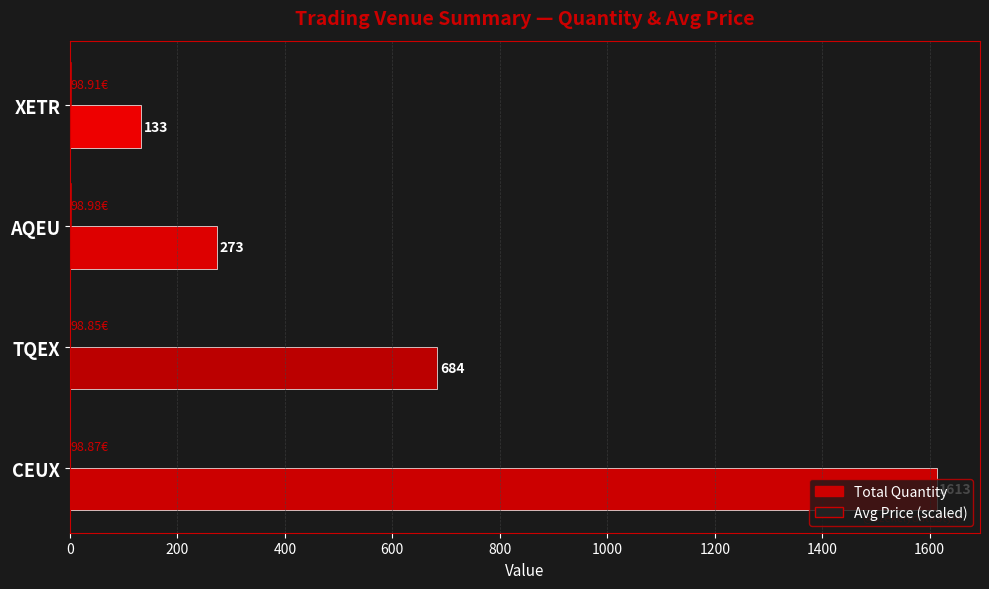

What is the sum of all Total Quantity values?

2703.0